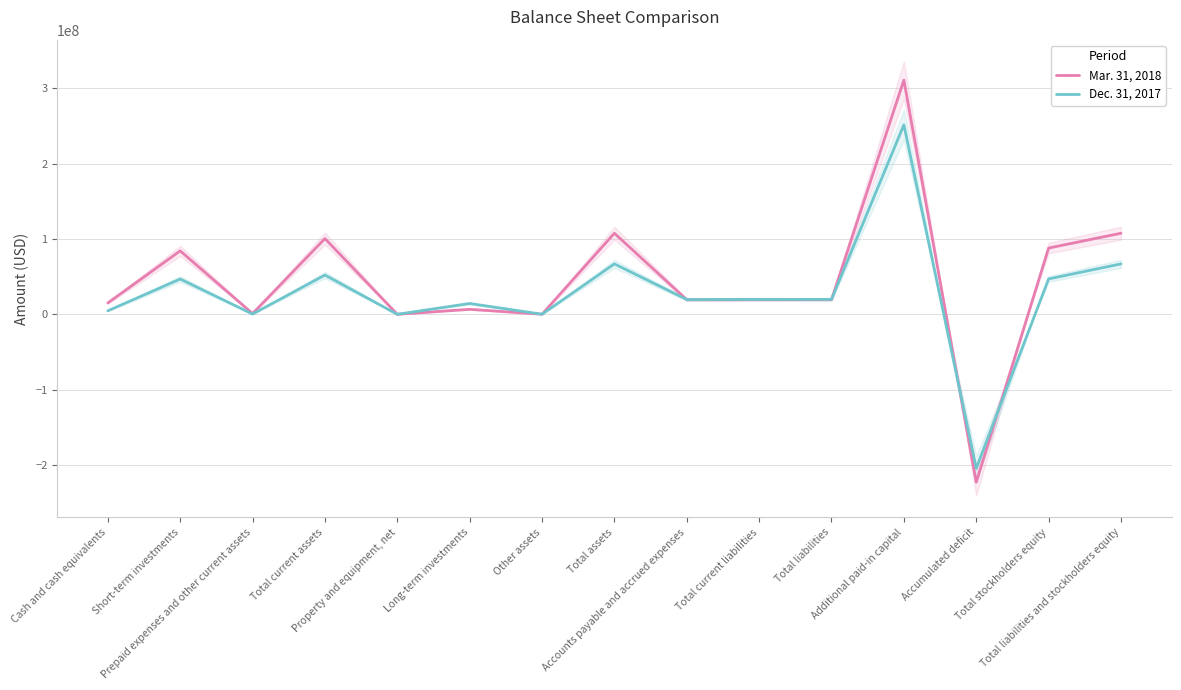

Between Property and equipment, net and Accumulated deficit, which is larger?

Property and equipment, net